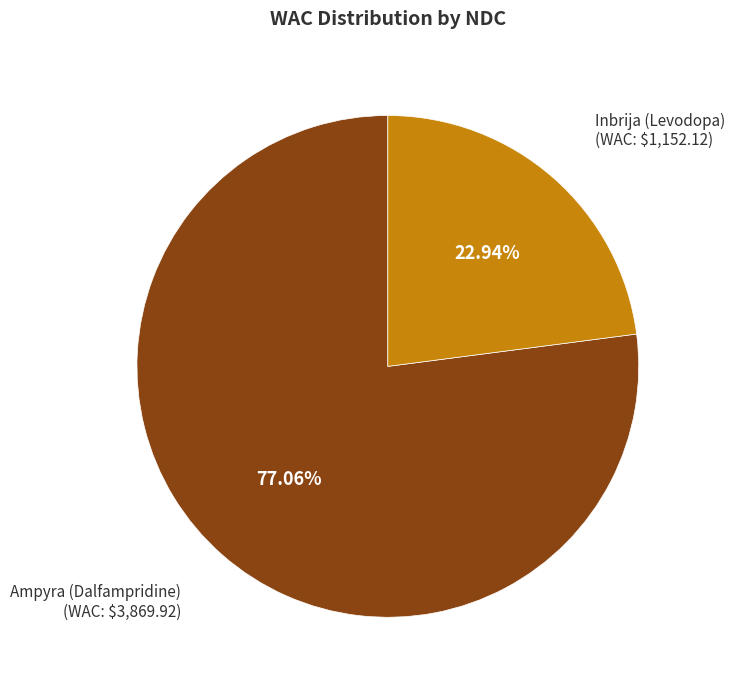

Combined, do Ampyra (Dalfampridine) and Inbrija (Levodopa) account for over 50%?

Yes